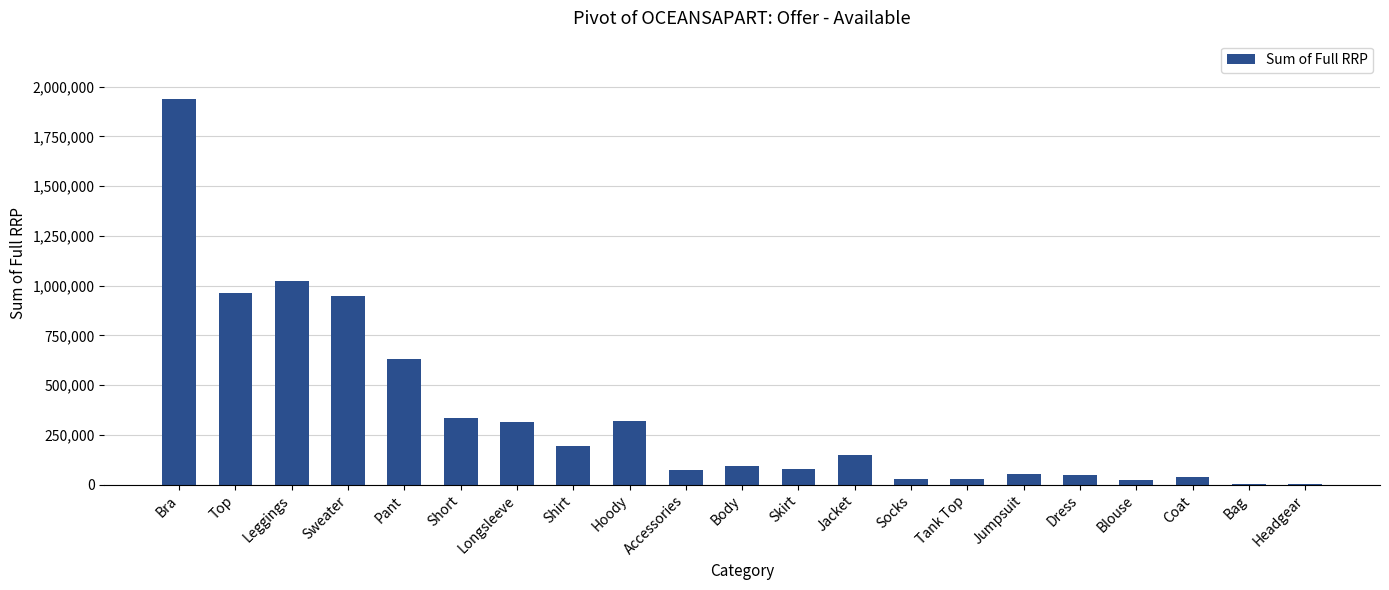

What is the sum of all values?

7276120